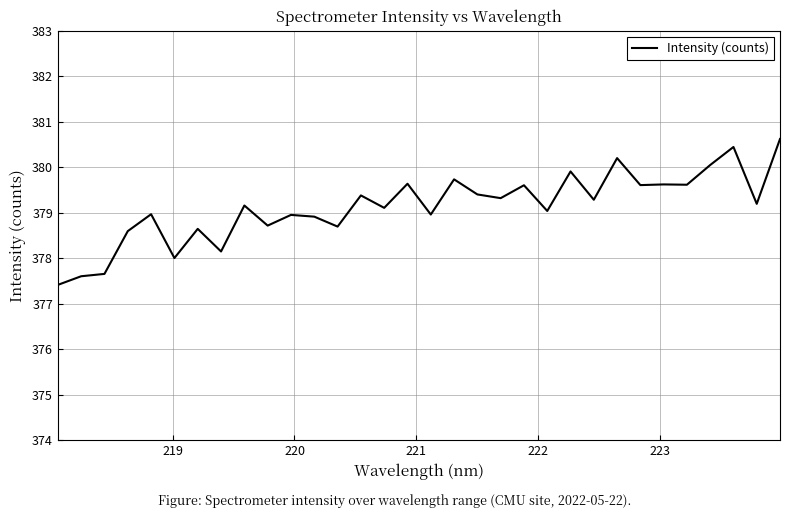

What is the sum of all values?

12132.2